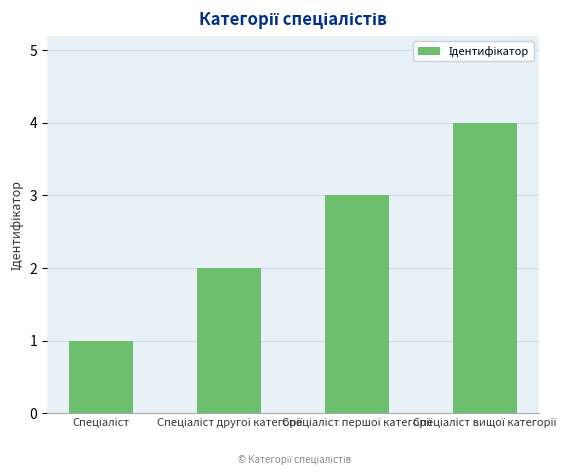

What is the difference between the maximum and minimum values?

3